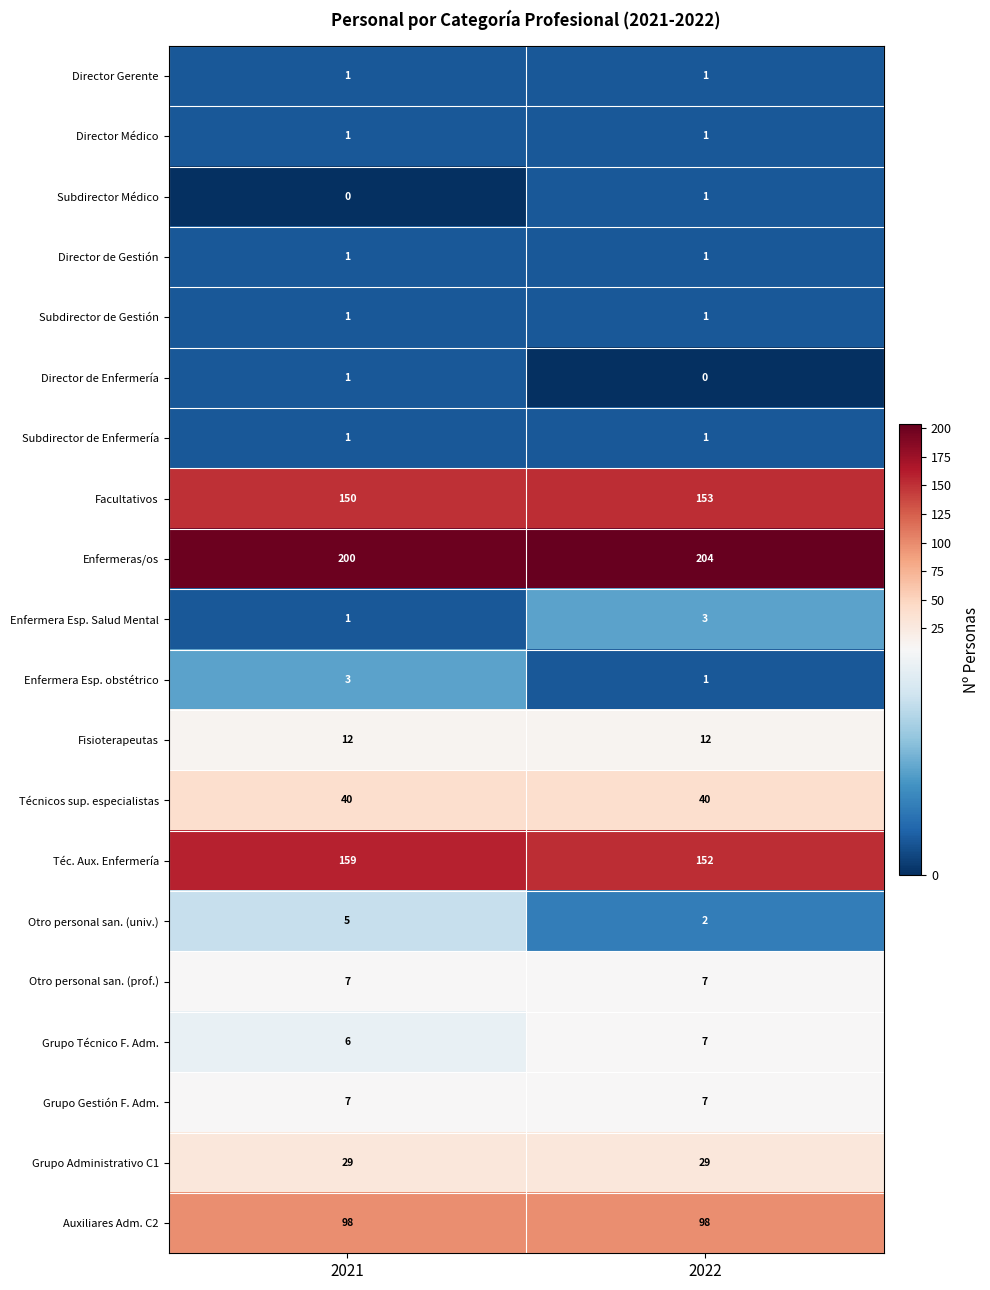

What is the total value across all series at 2022?

721